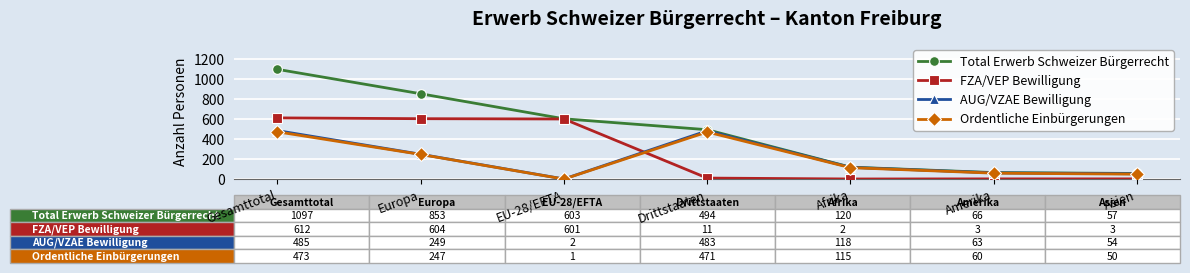

Between Gesamttotal and Amerika, which series saw the biggest shift?

Total Erwerb Schweizer Bürgerrecht